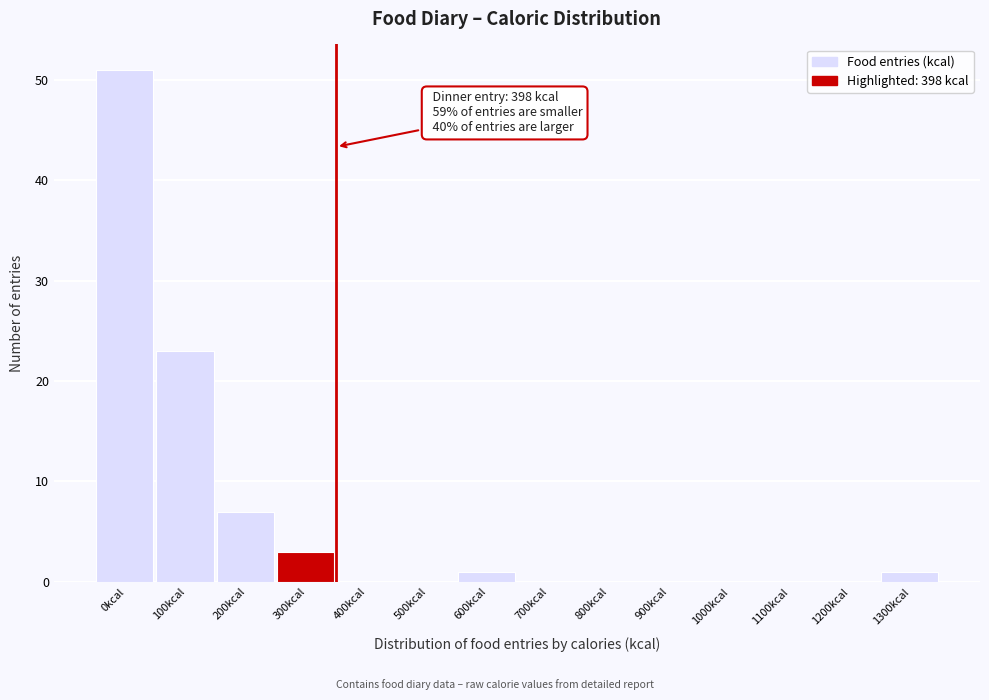

Reading left to right, what are all the values shown in this chart?

0kcal=51	100kcal=23	200kcal=7	300kcal=3	400kcal=0	500kcal=0	600kcal=1	700kcal=0	800kcal=0	900kcal=0	1000kcal=0	1100kcal=0	1200kcal=0	1300kcal=1